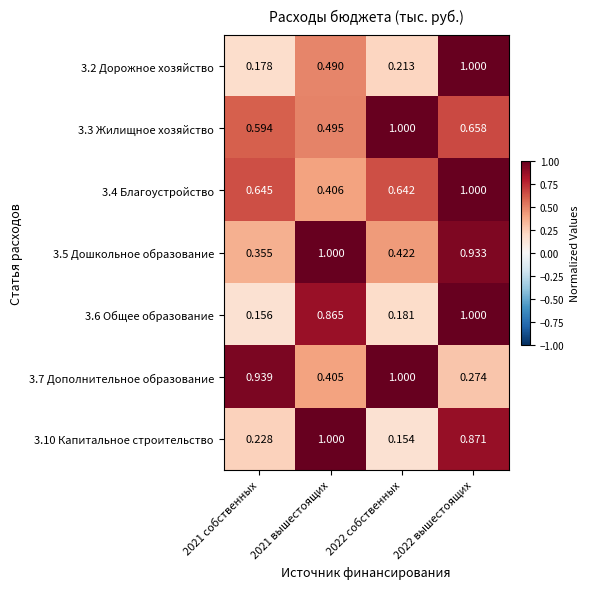

Is the value of 3.10 Капитальное строительство at 2021 собственных greater than the value of 3.3 Жилищное хозяйство at 2022 вышестоящих?

No